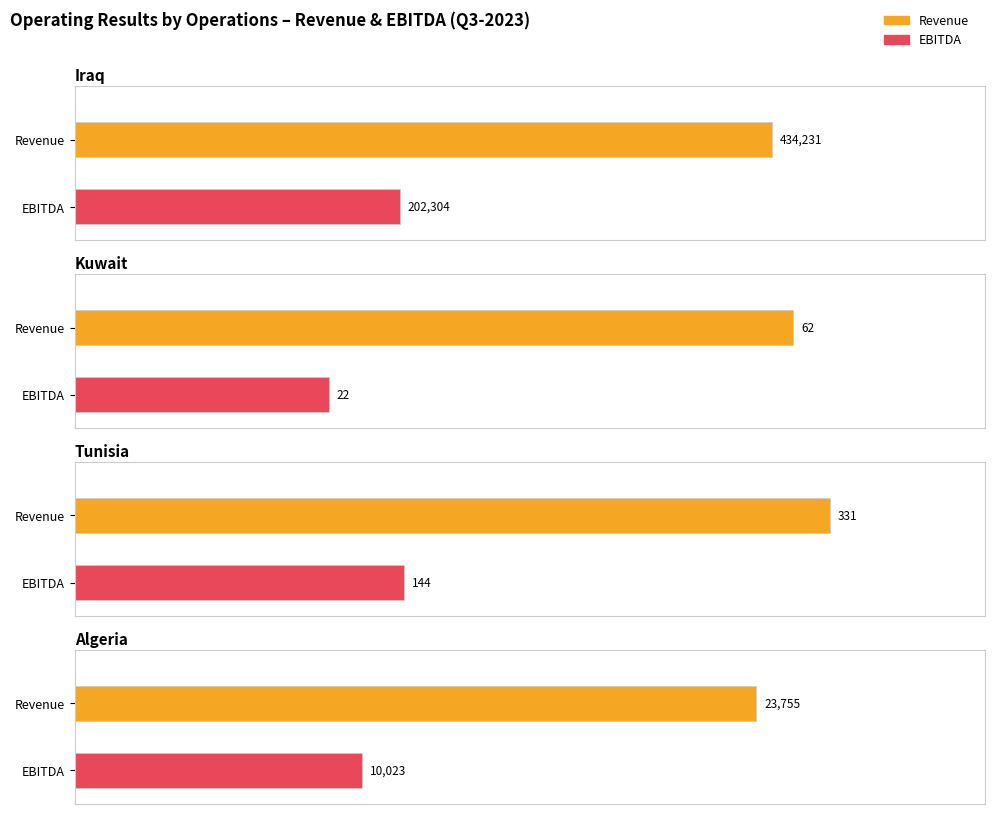

Which series has the largest total across all categories?

Iraq Revenue